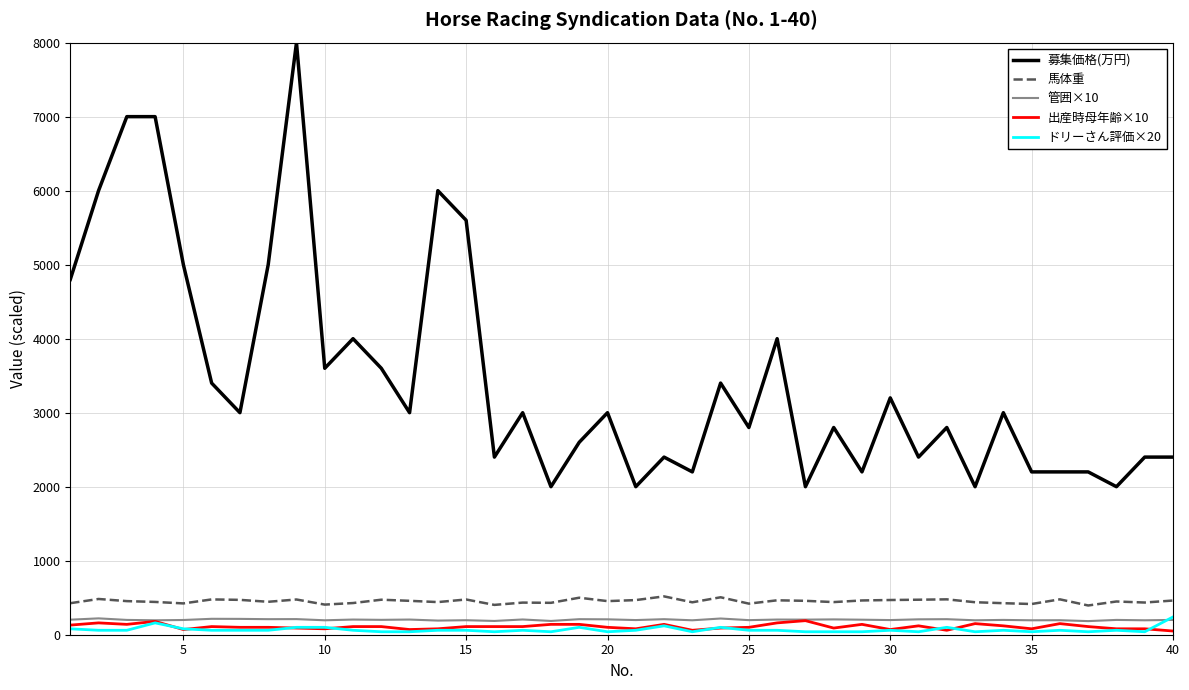

True or false: 馬体重 and 管囲×10 intersect in this chart.

False